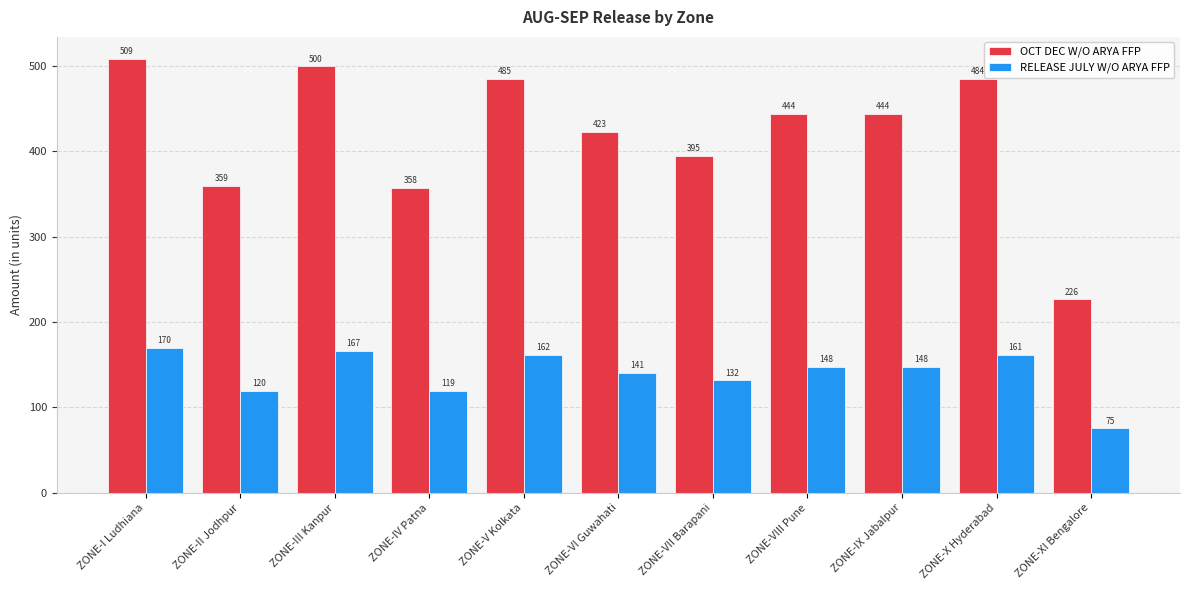

The value of OCT DEC W/O ARYA FFP at ZONE-IV Patna is 584.7. True or false?

False